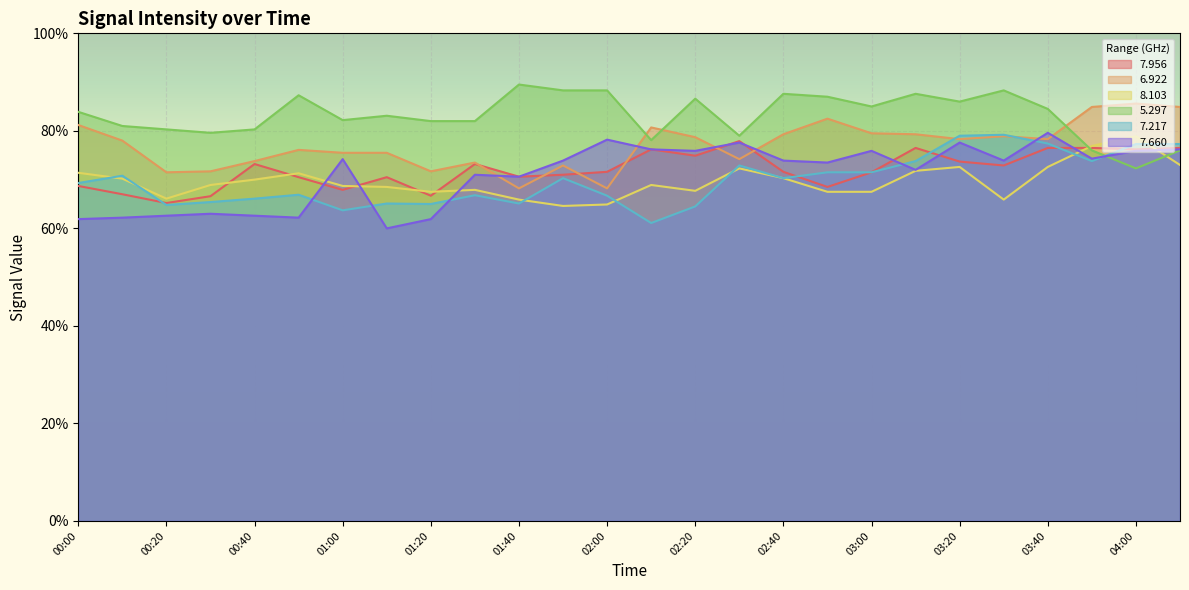

How many data points does each series have?

26